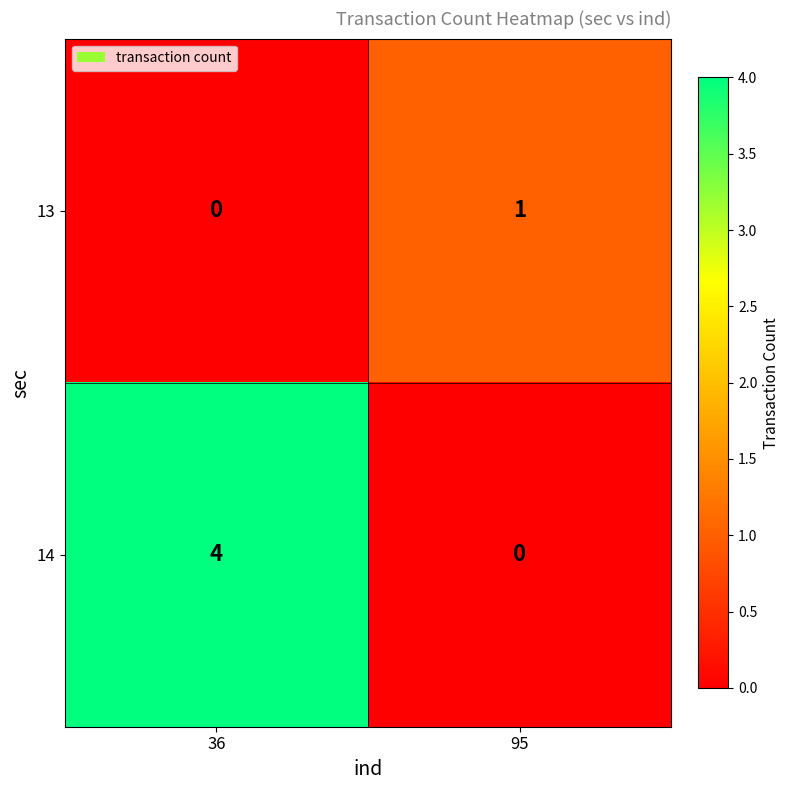

What is the spread (max minus min) of values at 36?

4